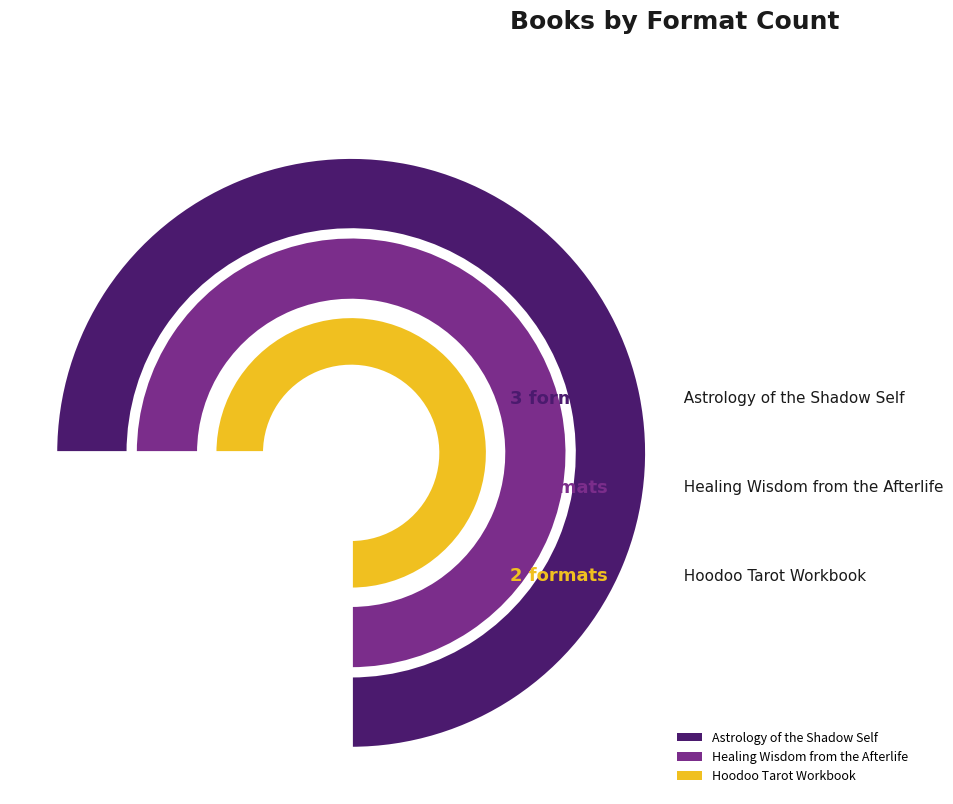

Does Hoodoo Tarot Workbook represent more than half of the total?

No